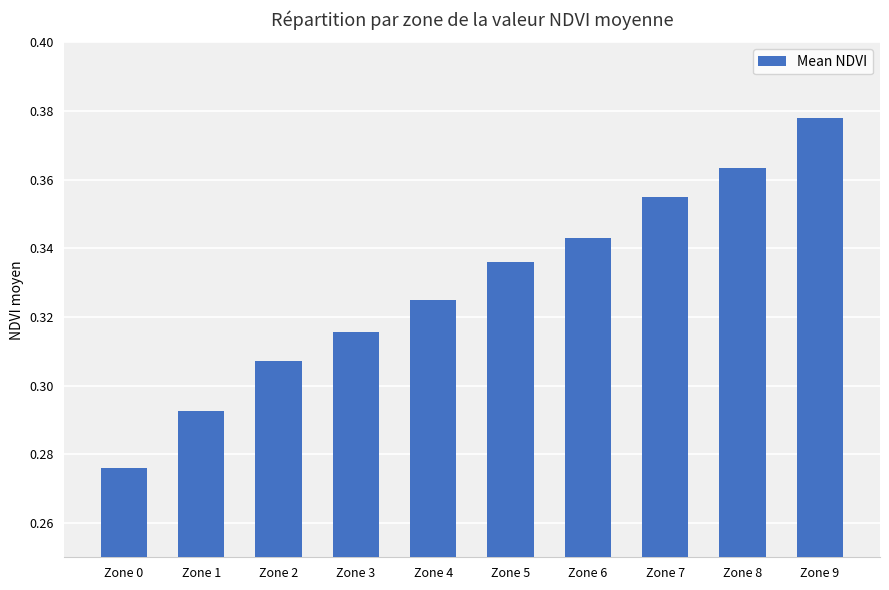

What is the difference between the maximum and minimum values?

0.1